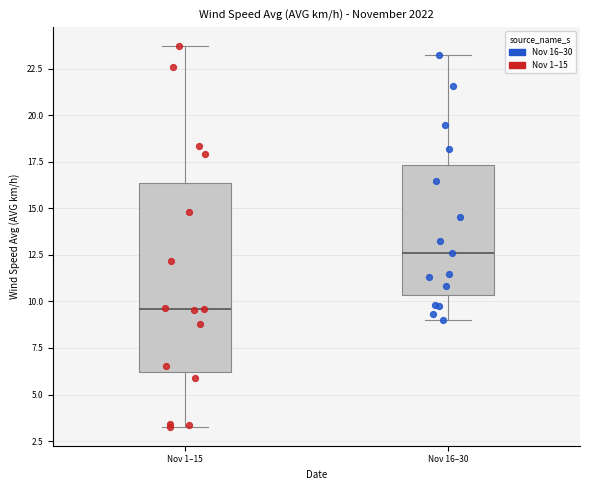

Comparing the boxes themselves (not the whiskers), which one is the tallest?

Nov 1–15